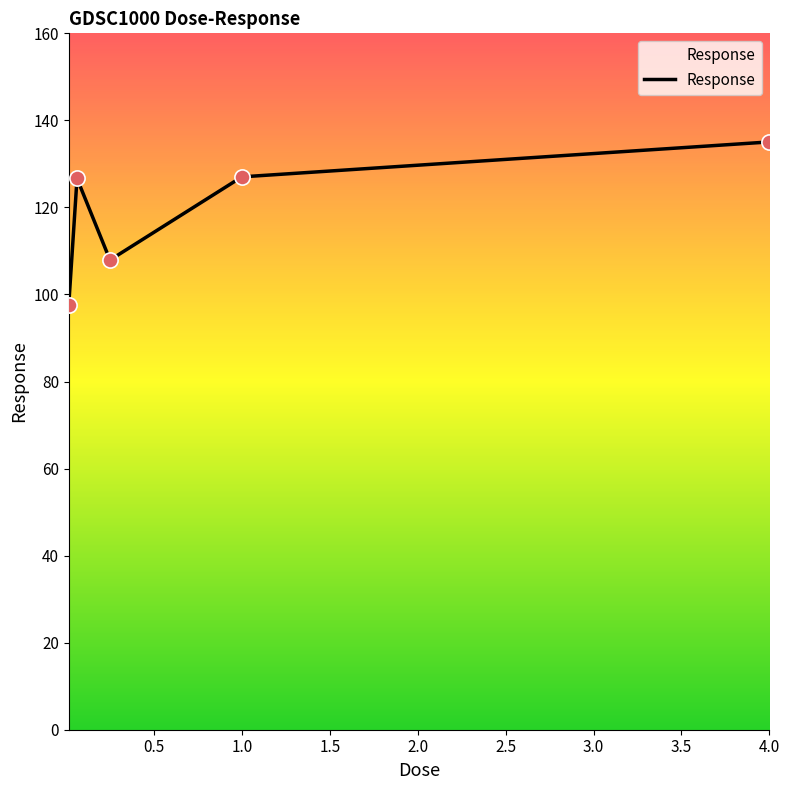

What is the maximum value shown in the chart?

135.1